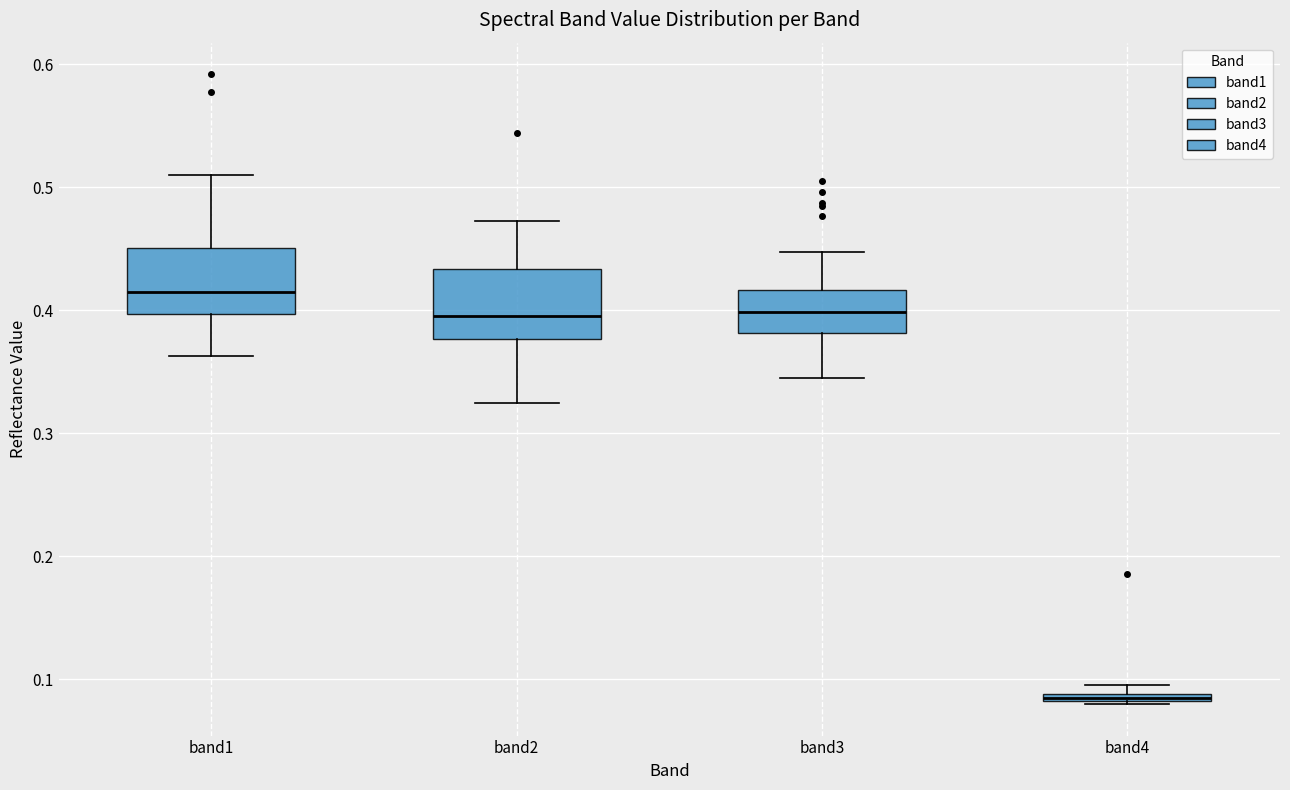

Which box's median line is the lowest?

band4